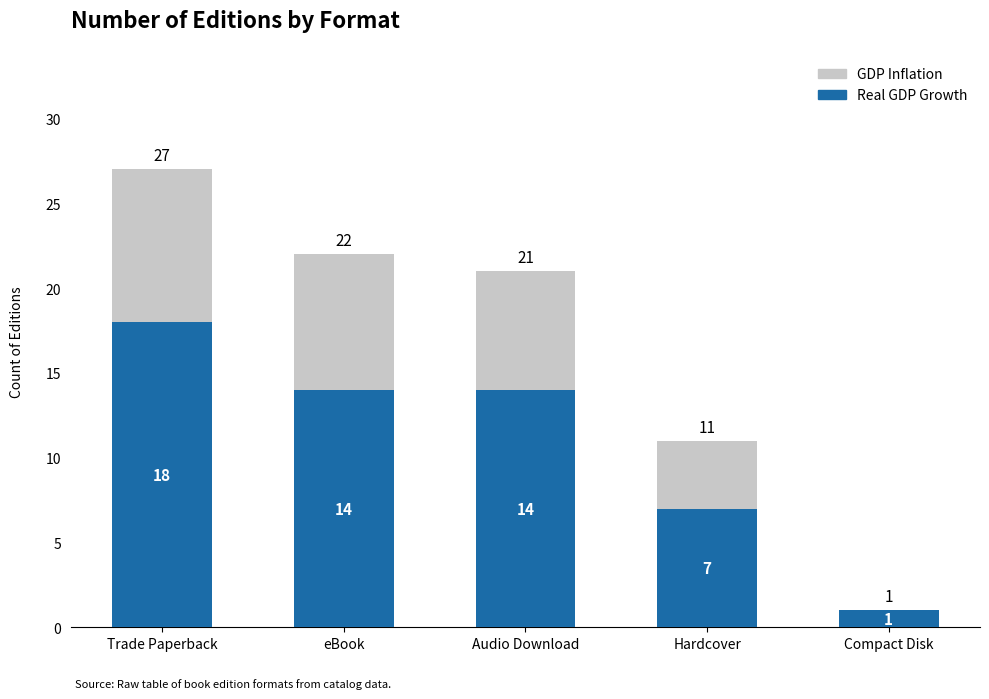

True or false: Real GDP Growth has a value of 24 at Trade Paperback.

False